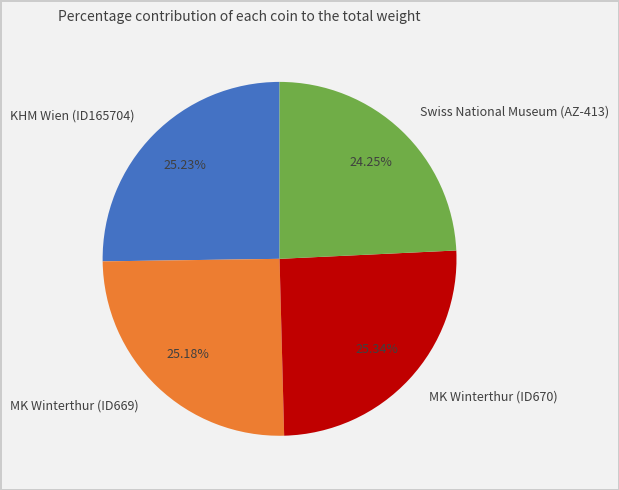

To the nearest percent, what percentage of the pie is MK Winterthur (ID670)?

25%